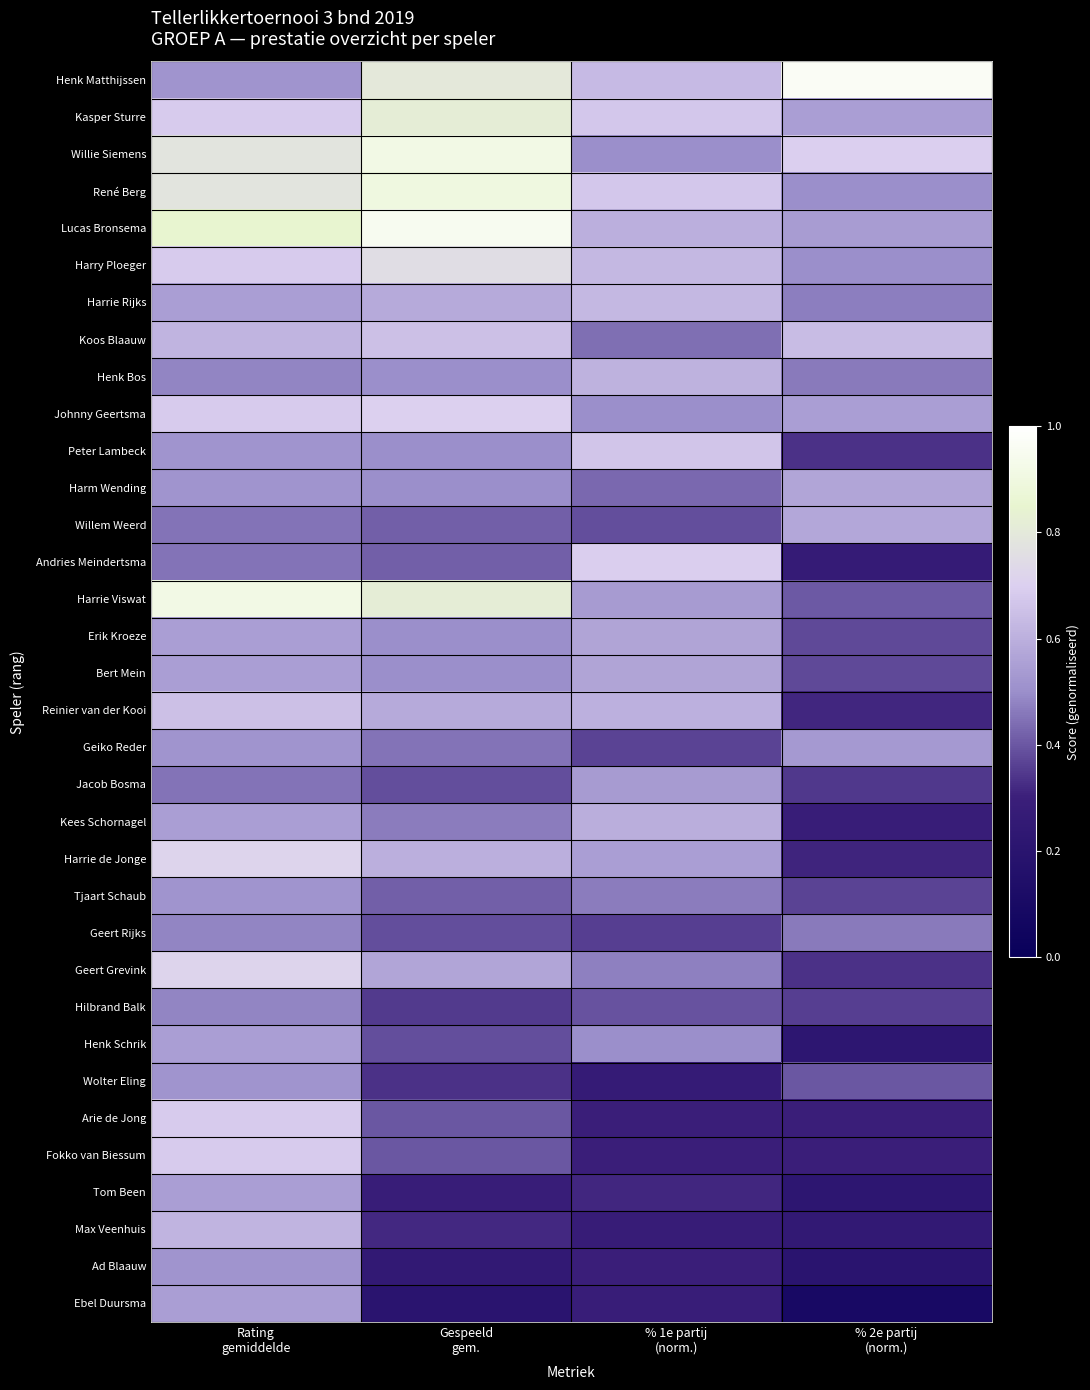

What is the spread (max minus min) of values at Rating
gemiddelde?

0.5